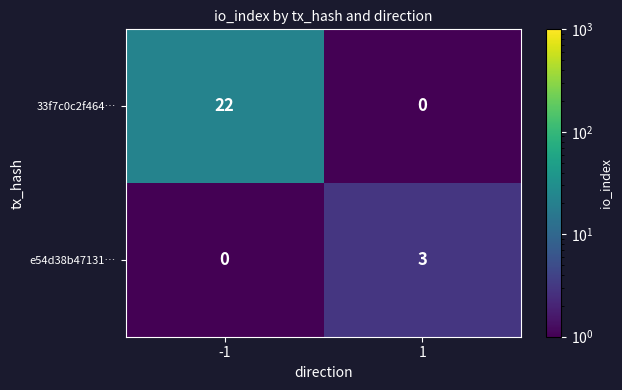

What is the difference between the maximum and minimum values in the e54d38b47131… series?

3